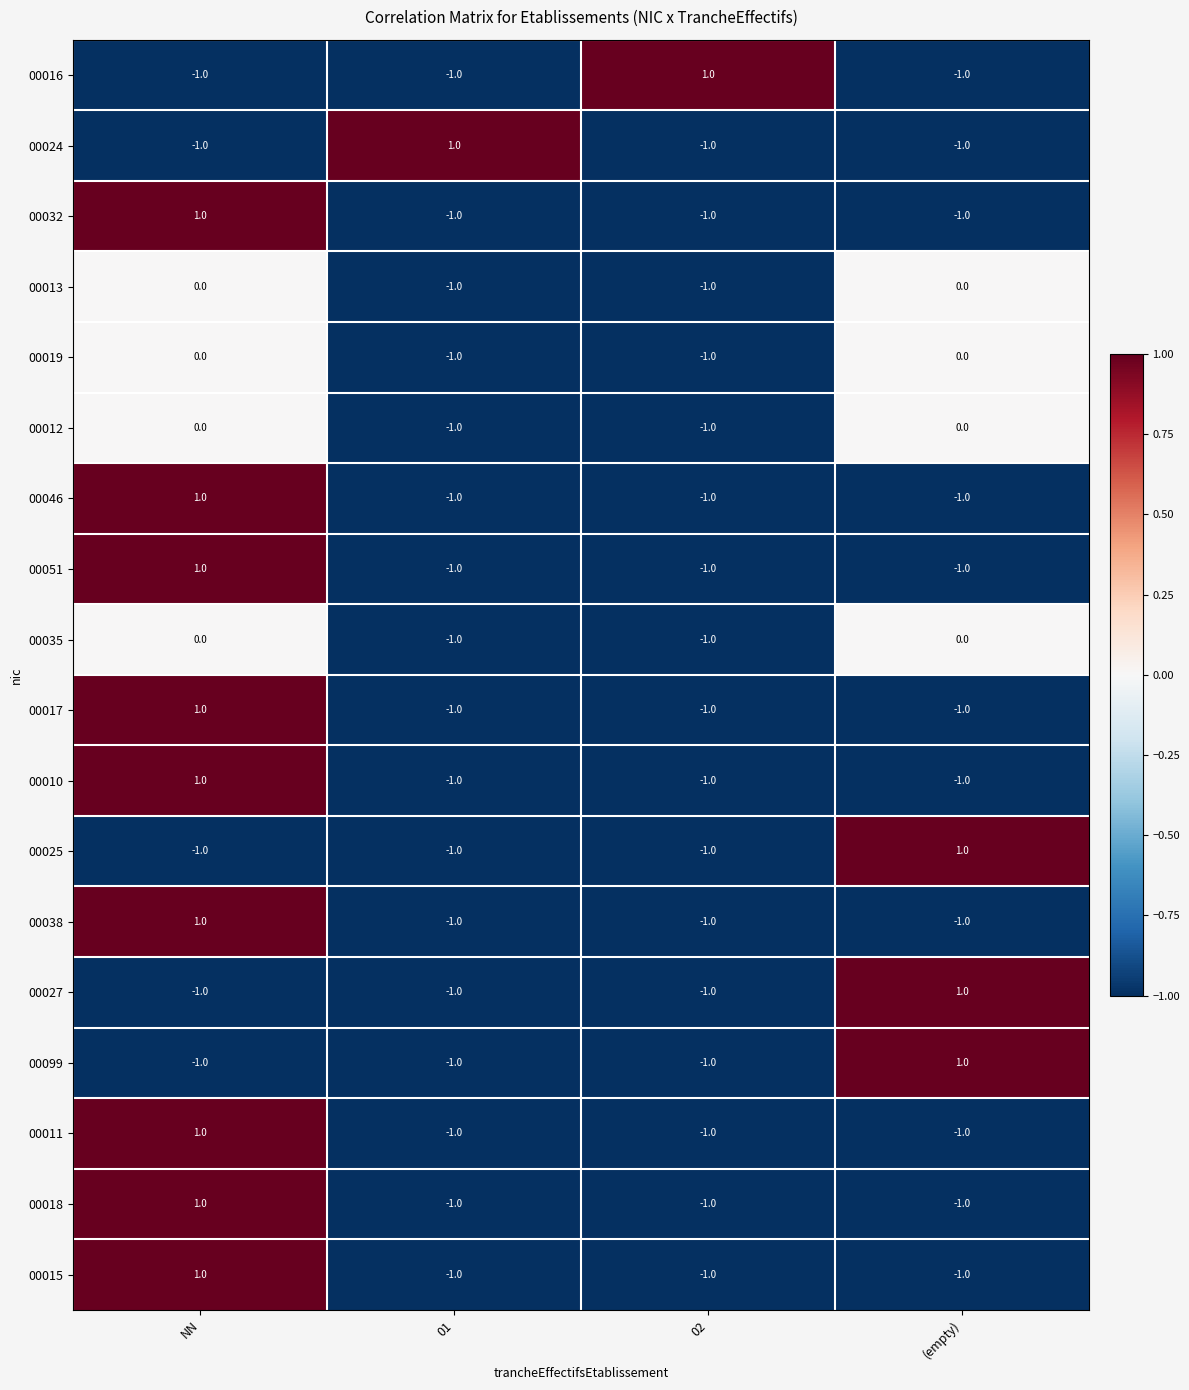

Count the 00013 values in the range -1 to 0.

4